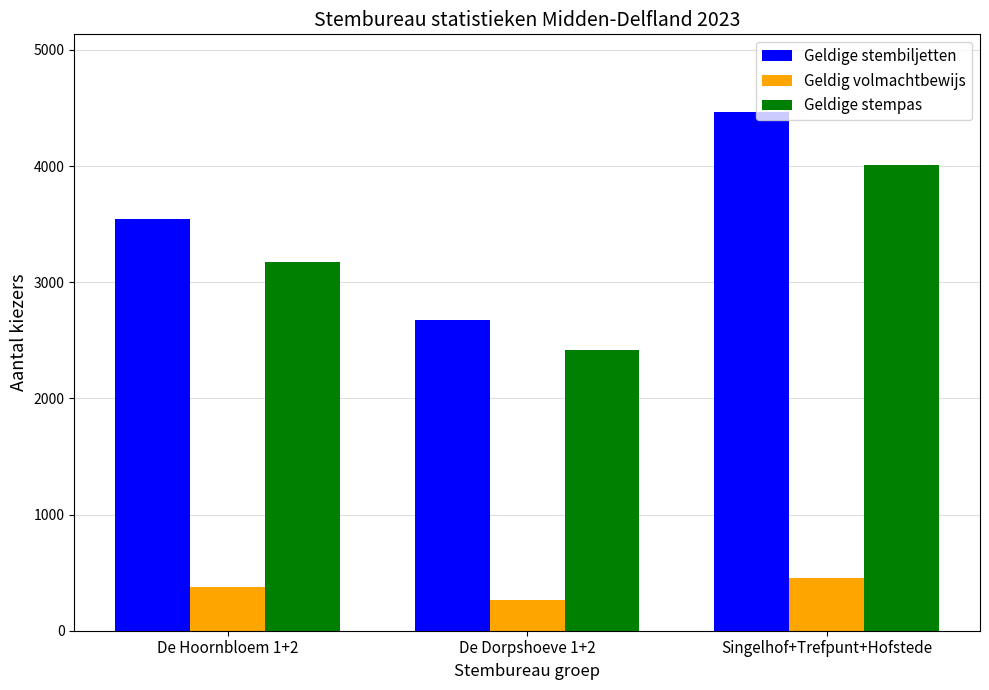

At De Hoornbloem 1+2, list the series in order from smallest to largest.

Geldig volmachtbewijs, Geldige stempas, Geldige stembiljetten